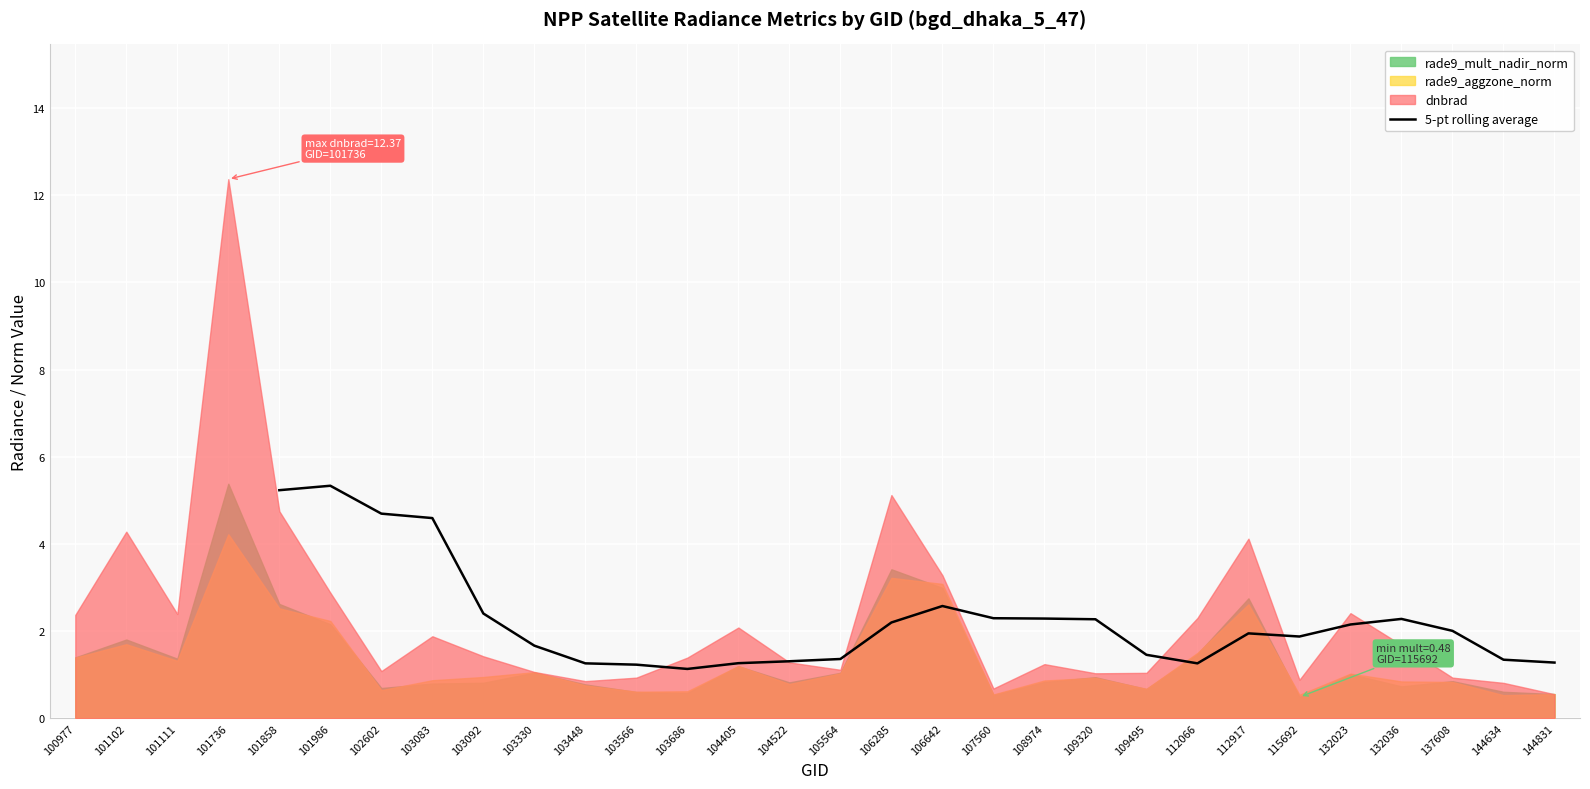

What is the minimum value for 5-pt rolling average?

1.1